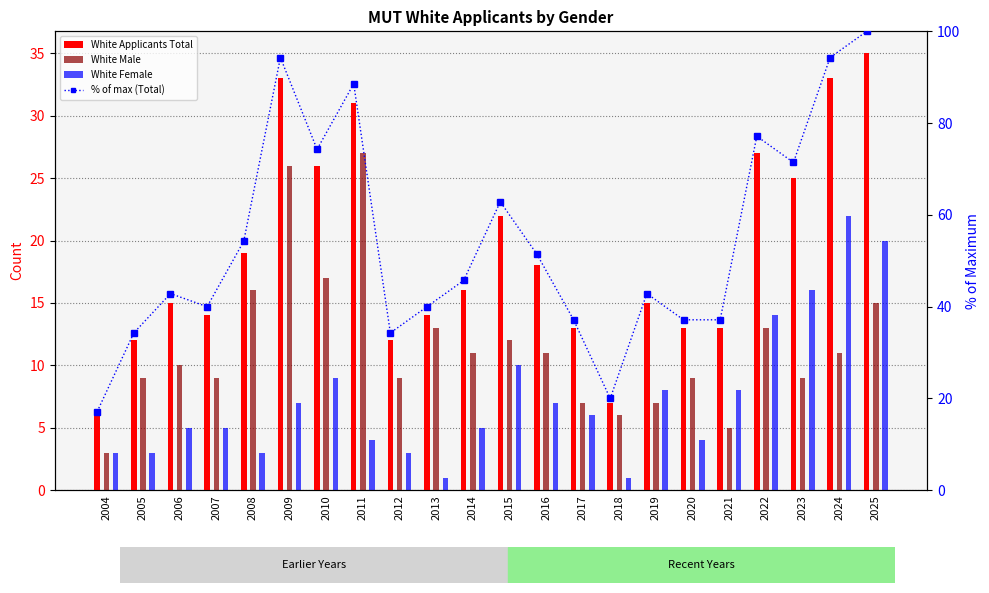

Rank the categories by White Female value from lowest to highest.

2013, 2018, 2004, 2005, 2008, 2012, 2011, 2020, 2006, 2007, 2014, 2017, 2009, 2016, 2019, 2021, 2010, 2015, 2022, 2023, 2025, 2024